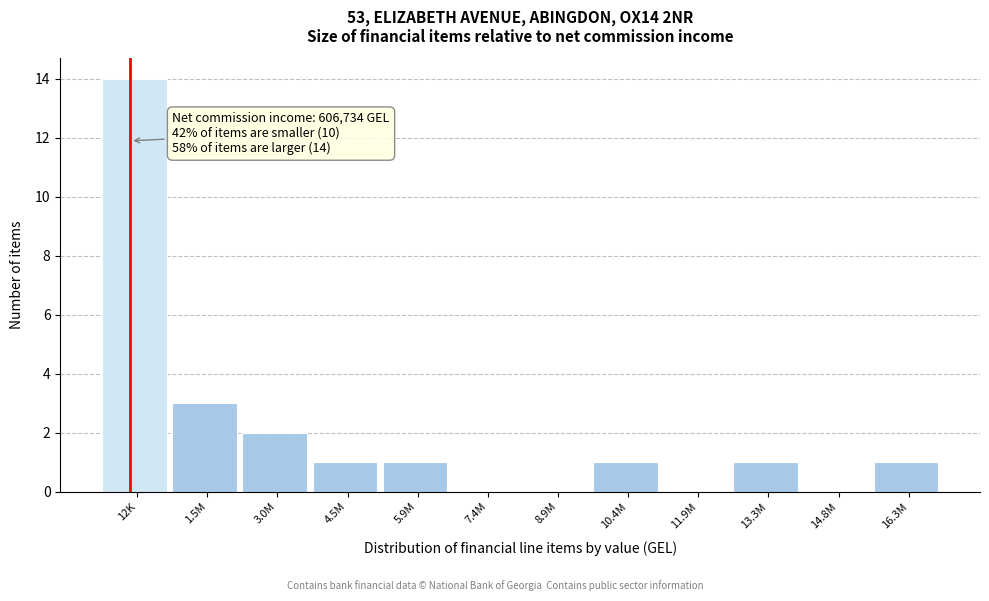

Reading left to right, what are all the values shown in this chart?

12K=14	1.5M=3	3.0M=2	4.5M=1	5.9M=1	7.4M=0	8.9M=0	10.4M=1	11.9M=0	13.3M=1	14.8M=0	16.3M=1